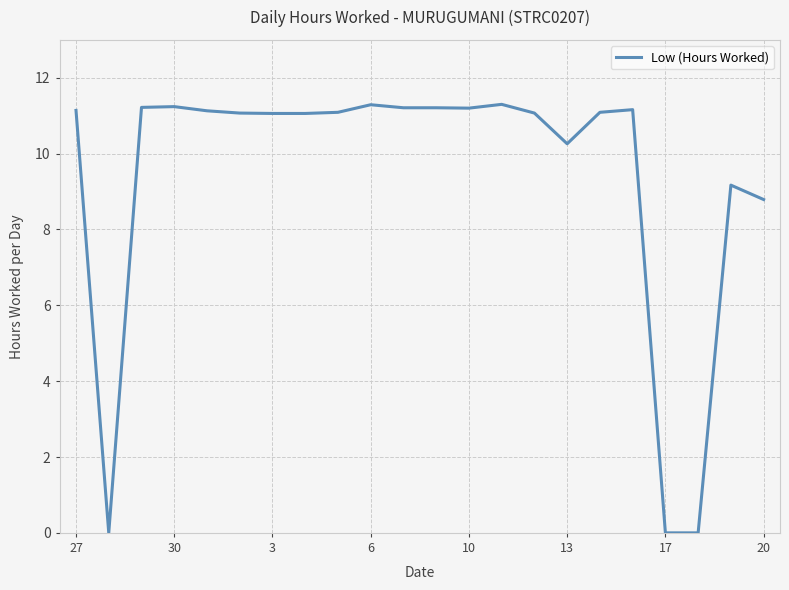

What is the average value?

9.4